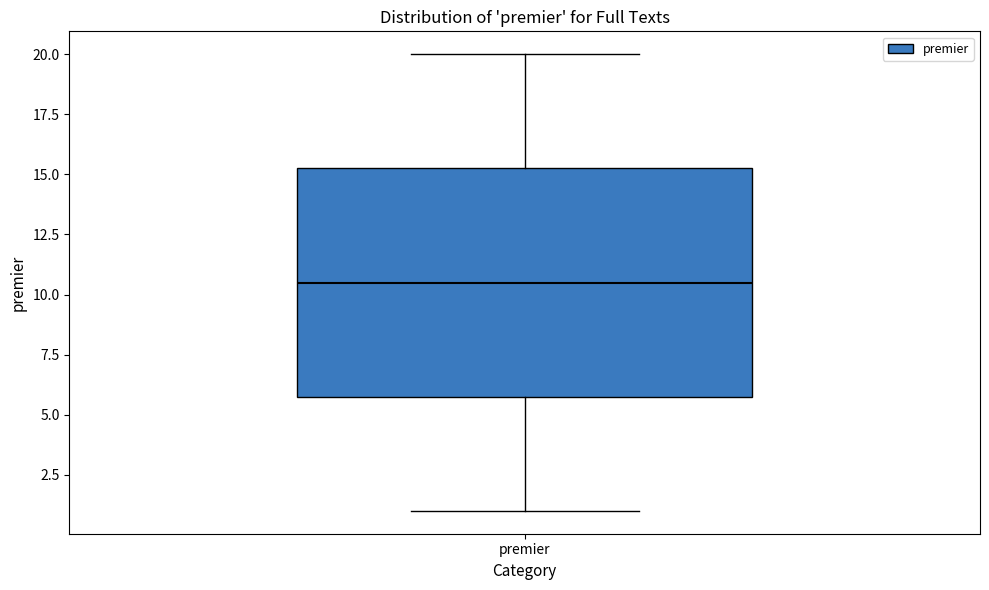

Transcribe this box plot: give where the median line is, the range the box spans, and where the two whiskers end, as read against the y-axis. The values are not printed on the chart, so give them approximately, as read against the axis.

median 10.5, box 6.0 to 15.5, whiskers 1.0 to 20.0